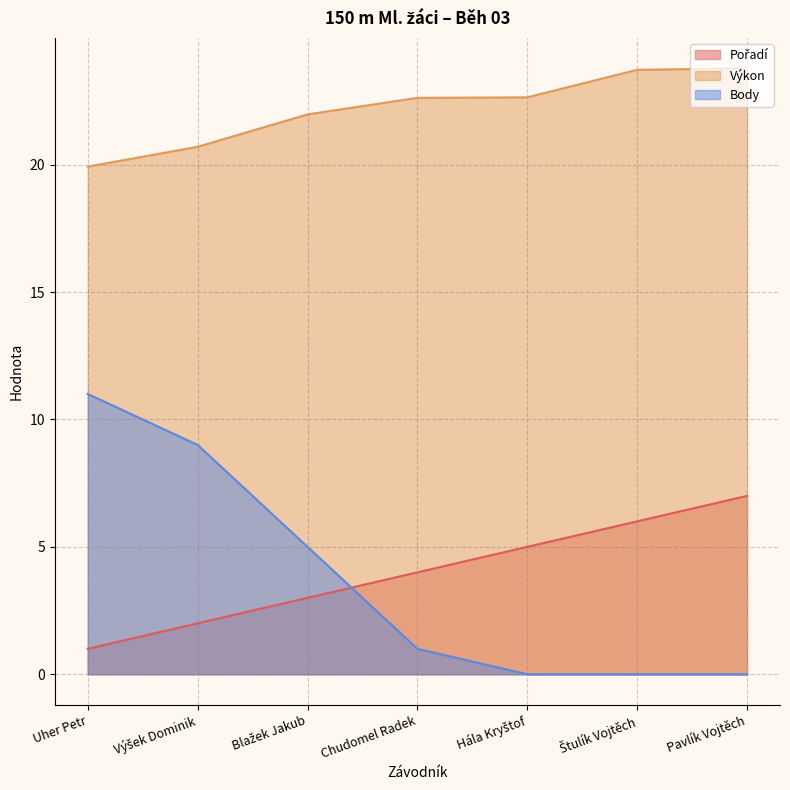

What is the average value of the Body series?

3.7